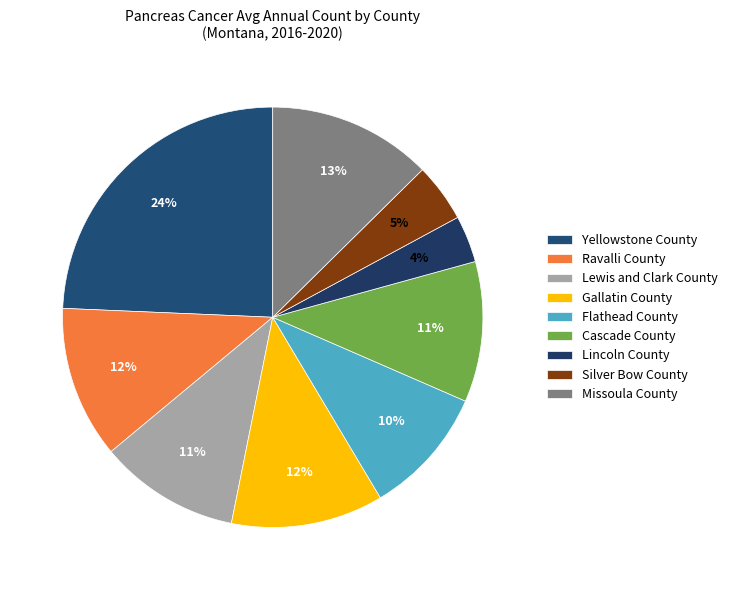

Which has a higher value, Ravalli County or Gallatin County?

Ravalli County